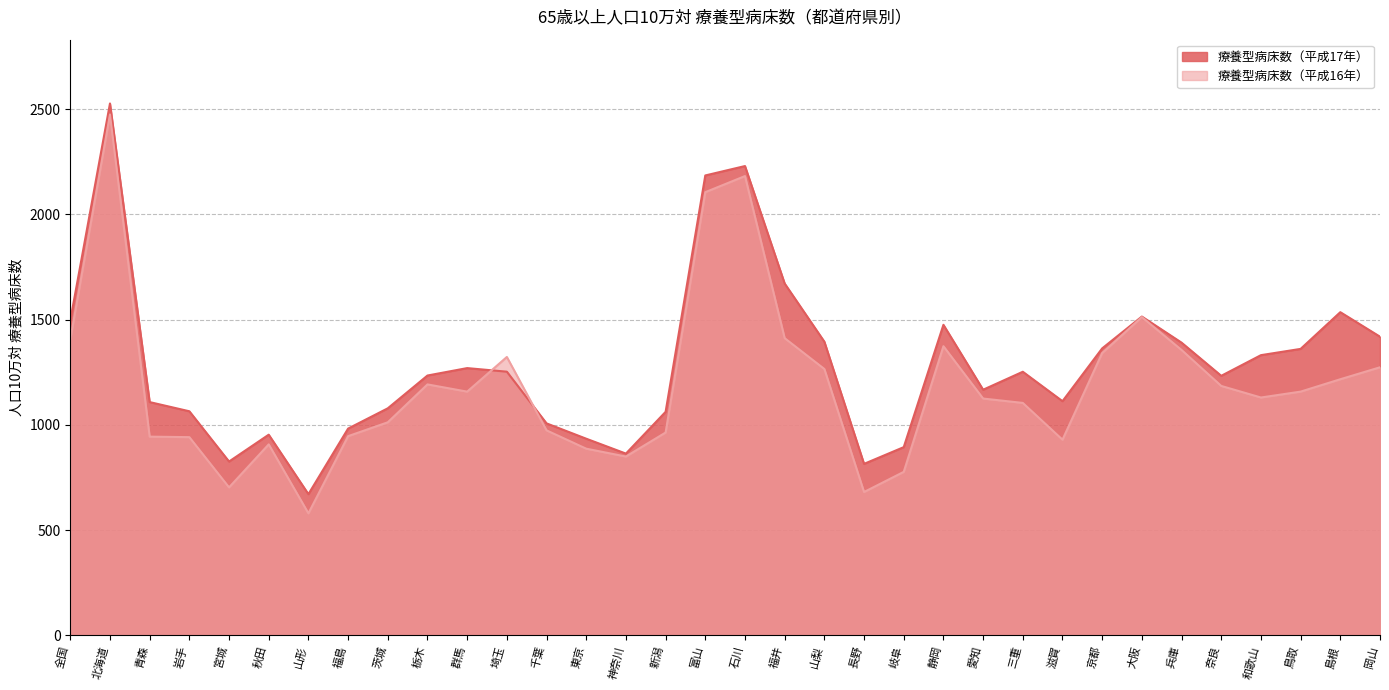

What is the label of the 3rd point from the right?

鳥取